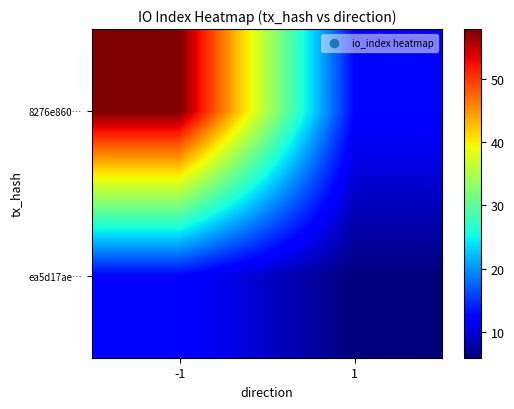

Reading left to right, what are all the values shown in this chart?

8276e860…: -1=57.9	1=12.6
ea5d17ae…: -1=12.6	1=5.9